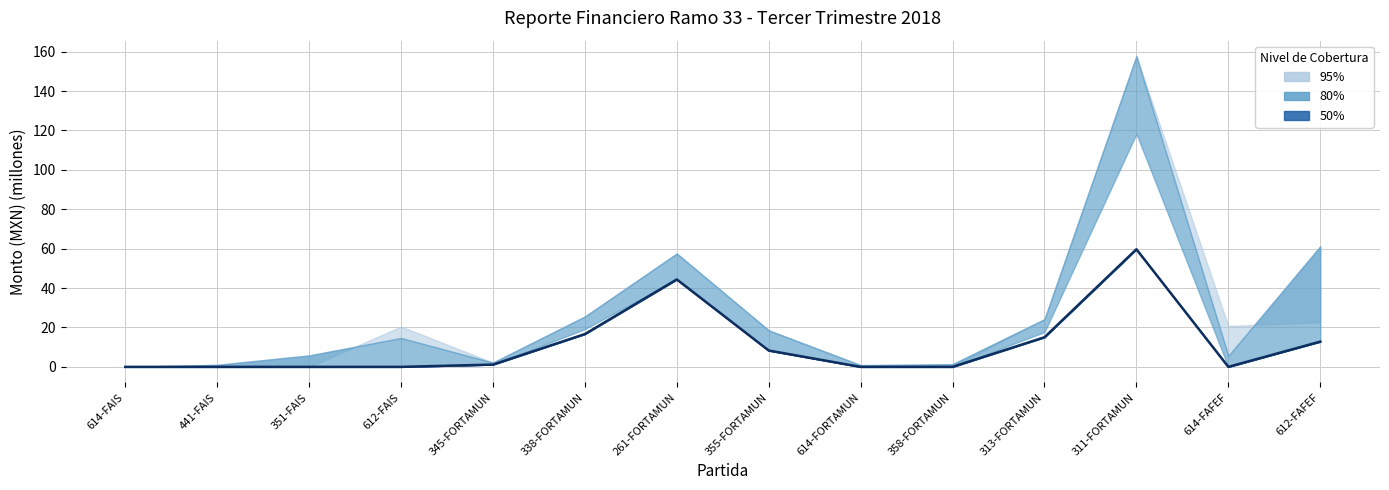

Which label corresponds to the smallest value in the chart?

614-FAIS